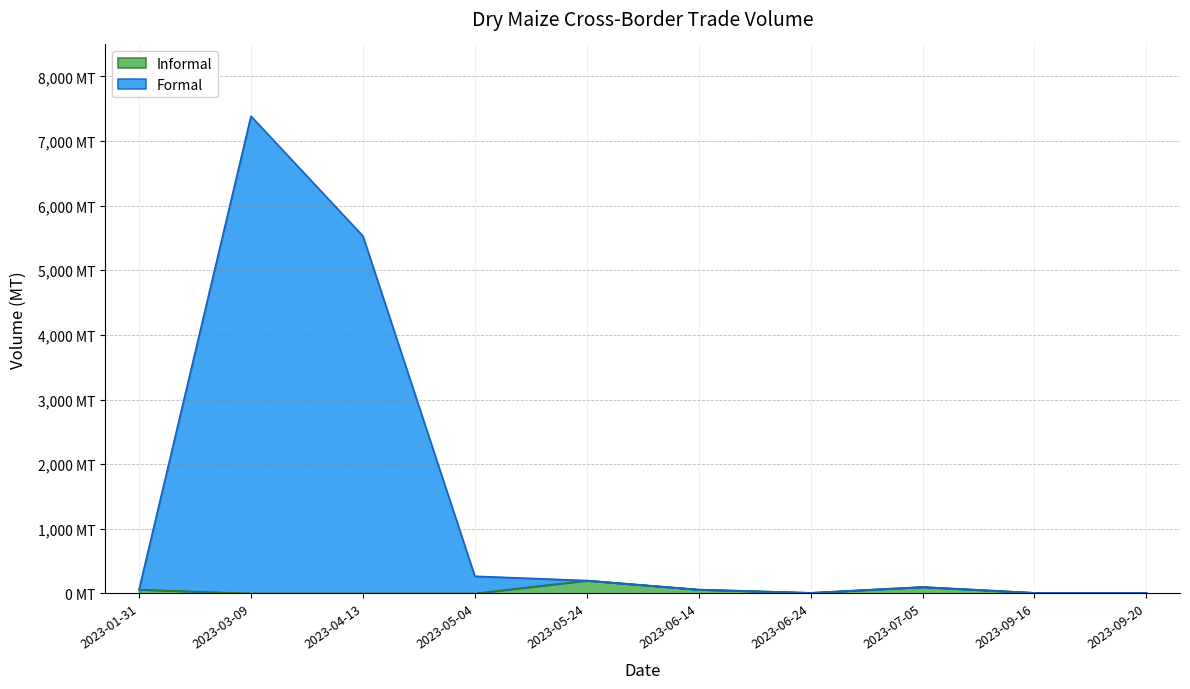

How many data points does each series have?

10